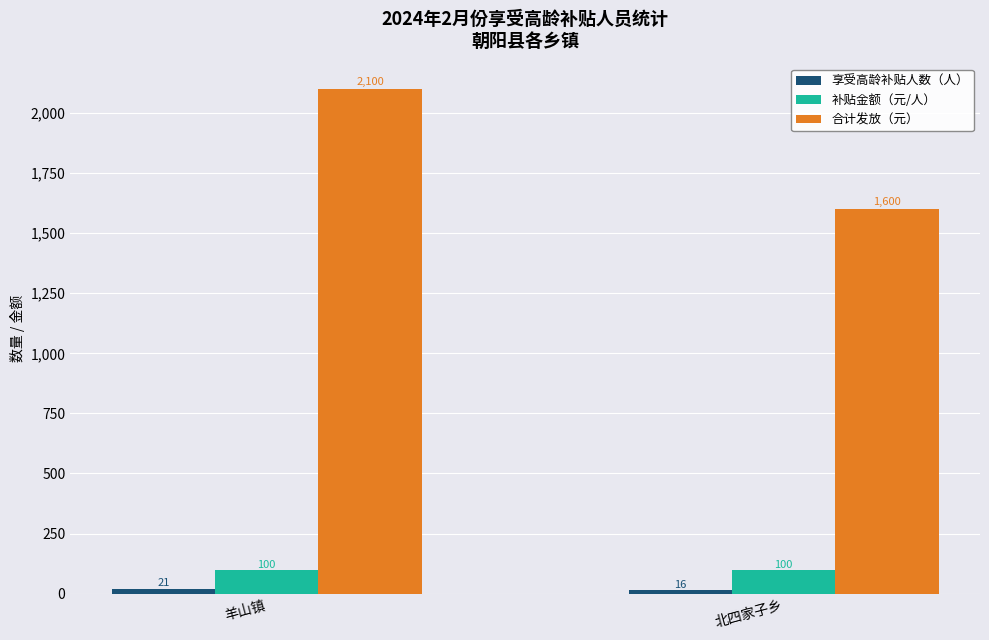

Which label corresponds to the smallest value in the chart?

北四家子乡